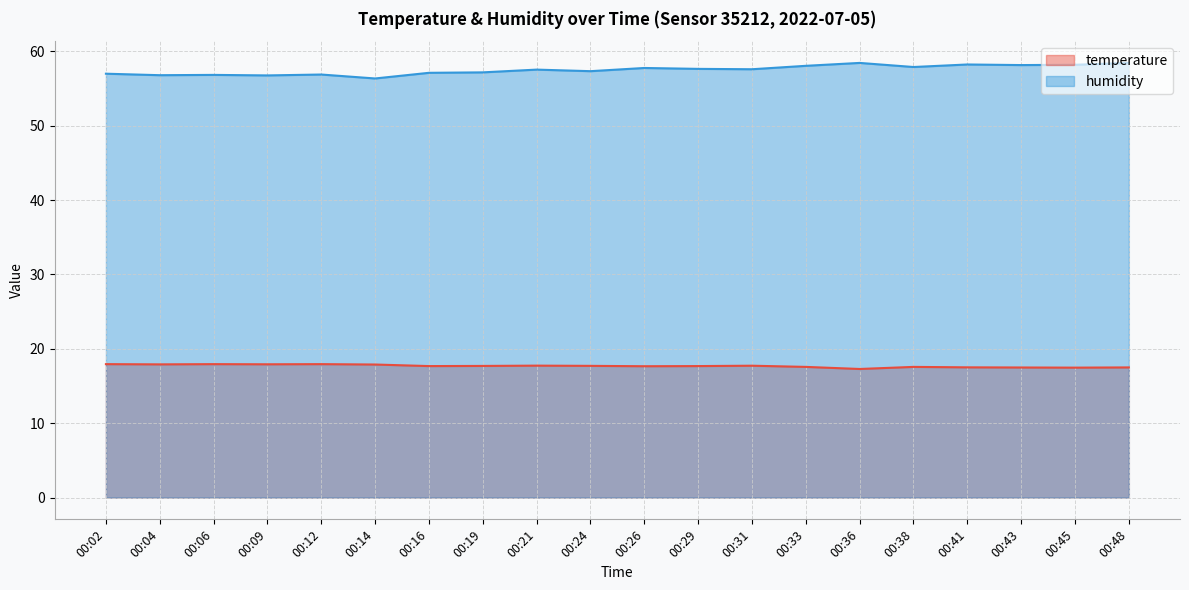

Is the value of humidity at 00:09 greater than the value of temperature at 00:33?

Yes